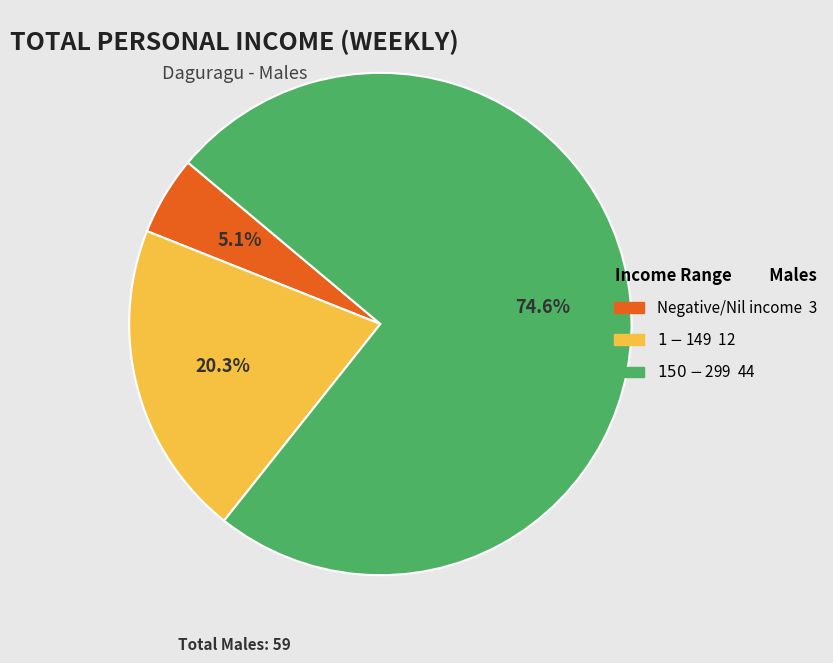

To the nearest percent, what is the average slice percentage?

33%